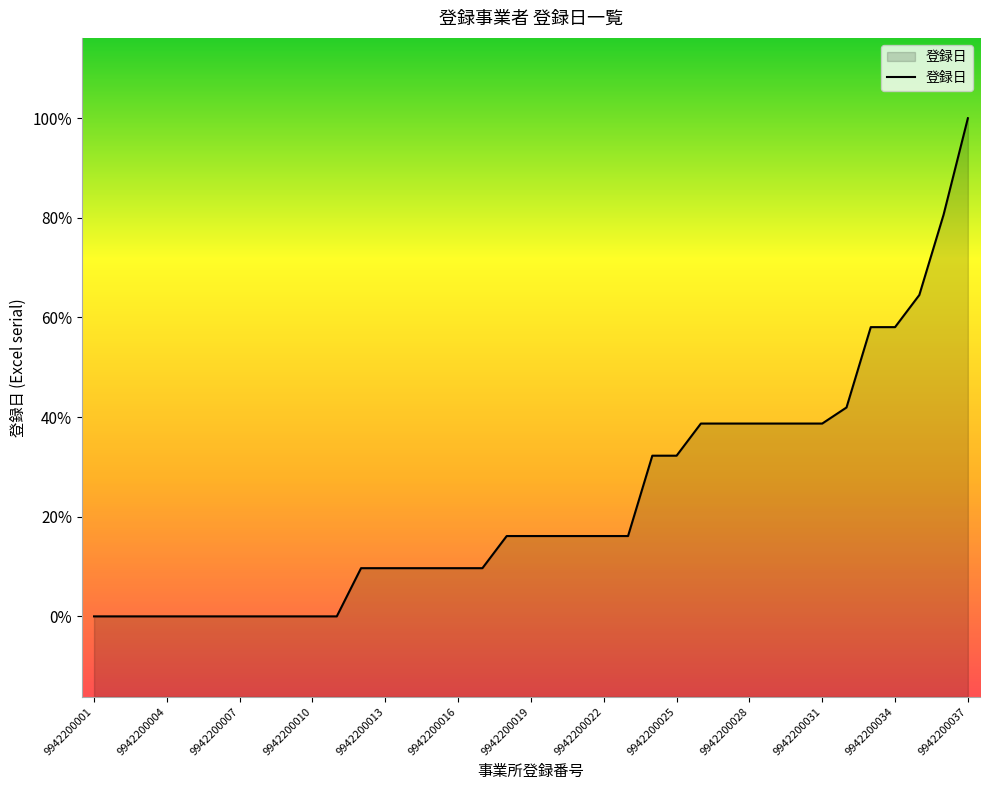

Does the chart display data point markers on the line(s)?

No